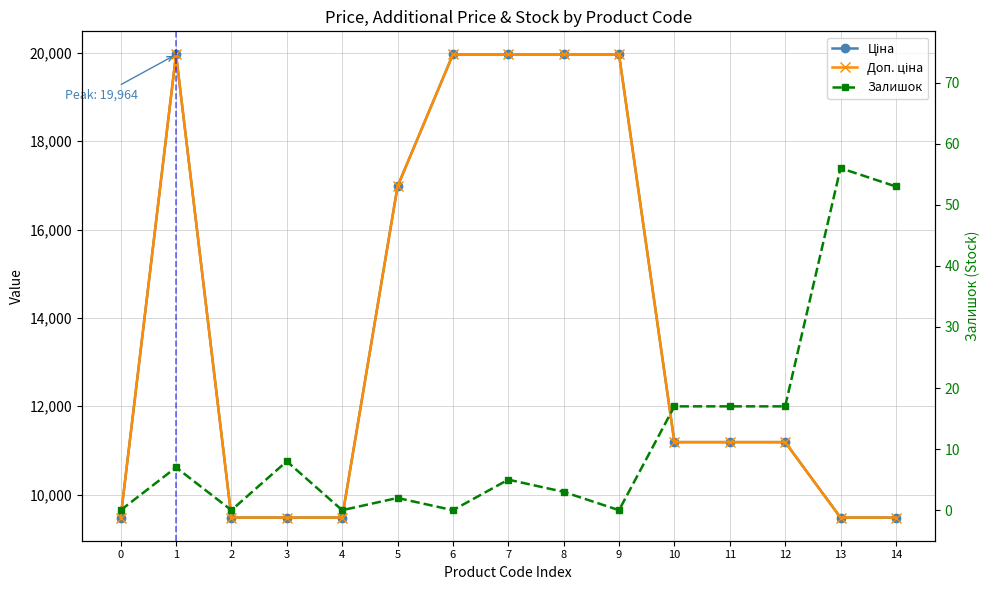

Reading left to right, what are all the values shown in this chart?

Ціна: 9480.1	19964.2	9480.1	9480.1	9480.1	16976.3	19964.2	19964.2	19964.2	19964.2	11188.2	11188.2	11188.2	9480.1	9480.1
Доп. ціна: 9480.1	19964.2	9480.1	9480.1	9480.1	16976.3	19964.2	19964.2	19964.2	19964.2	11188.2	11188.2	11188.2	9480.1	9480.1
Залишок: 0.0	7.0	0.0	8.0	0.0	2.0	0.0	5.0	3.0	0.0	17.0	17.0	17.0	56.0	53.0